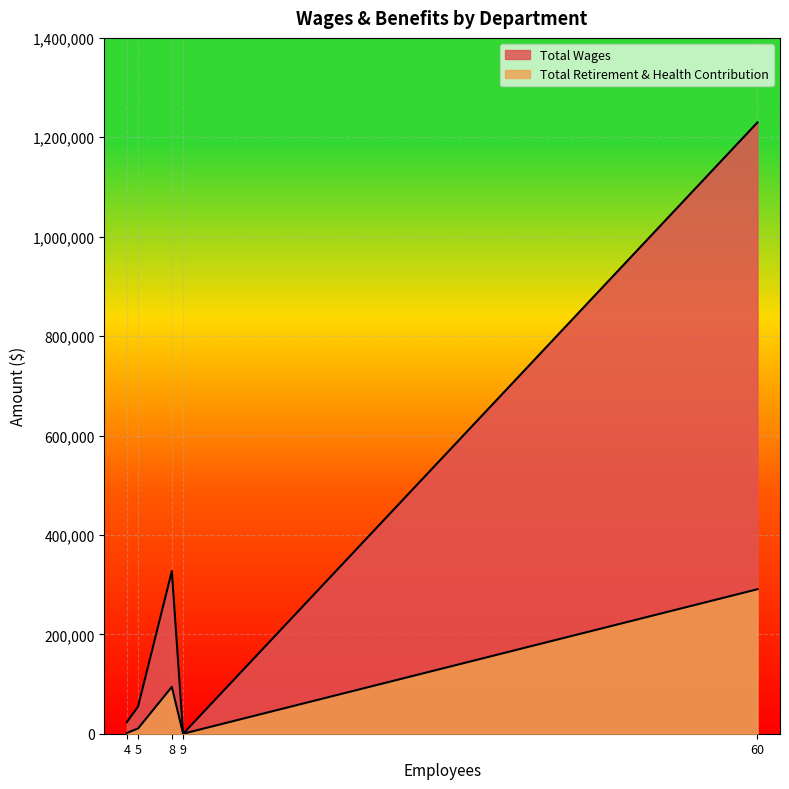

Between Administration and Maintenance, which series saw the biggest shift?

Total Wages